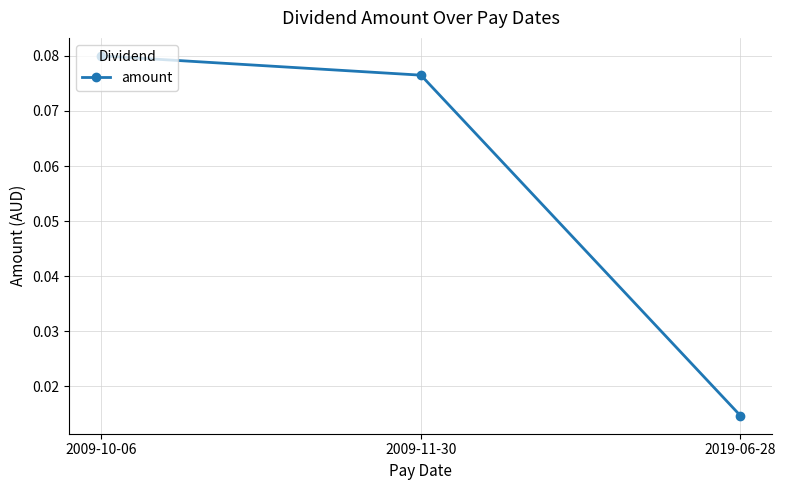

What is the label of the 3rd point from the left?

2019-06-28